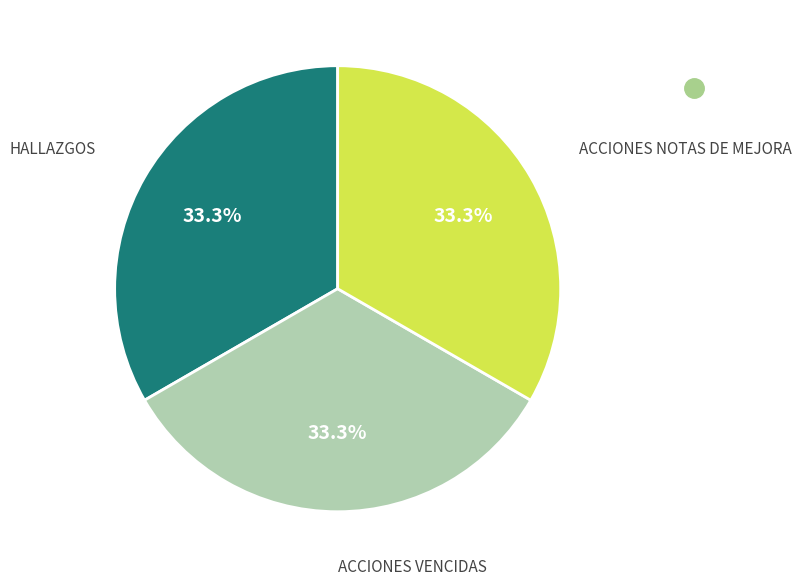

Does any single category account for the majority?

No